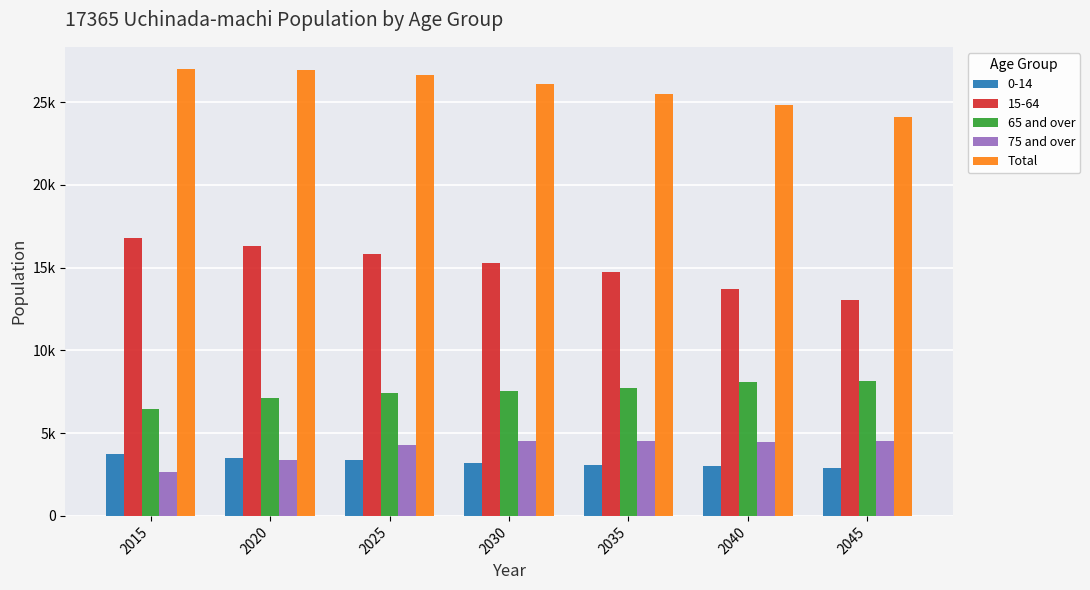

What are all the series names shown in the legend?

0-14, 15-64, 65 and over, 75 and over, Total